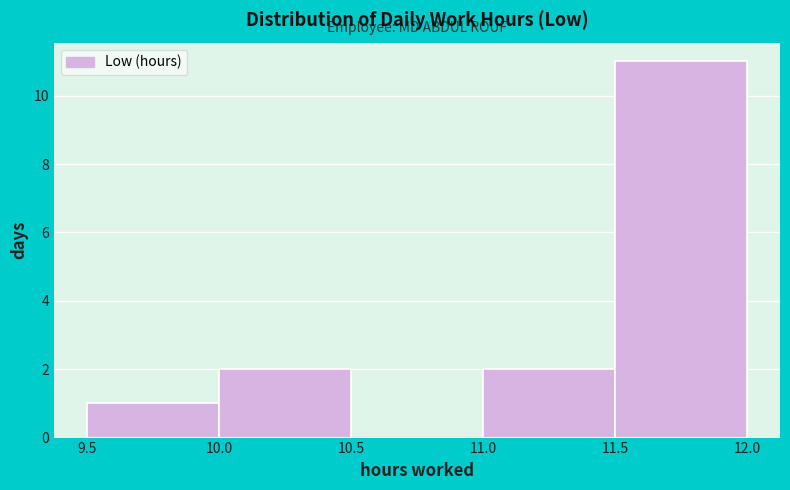

What is the height of the bar covering 9.5 to 10.0 on the x-axis? The values are not printed on the chart, so give them approximately, as read against the axis.

1